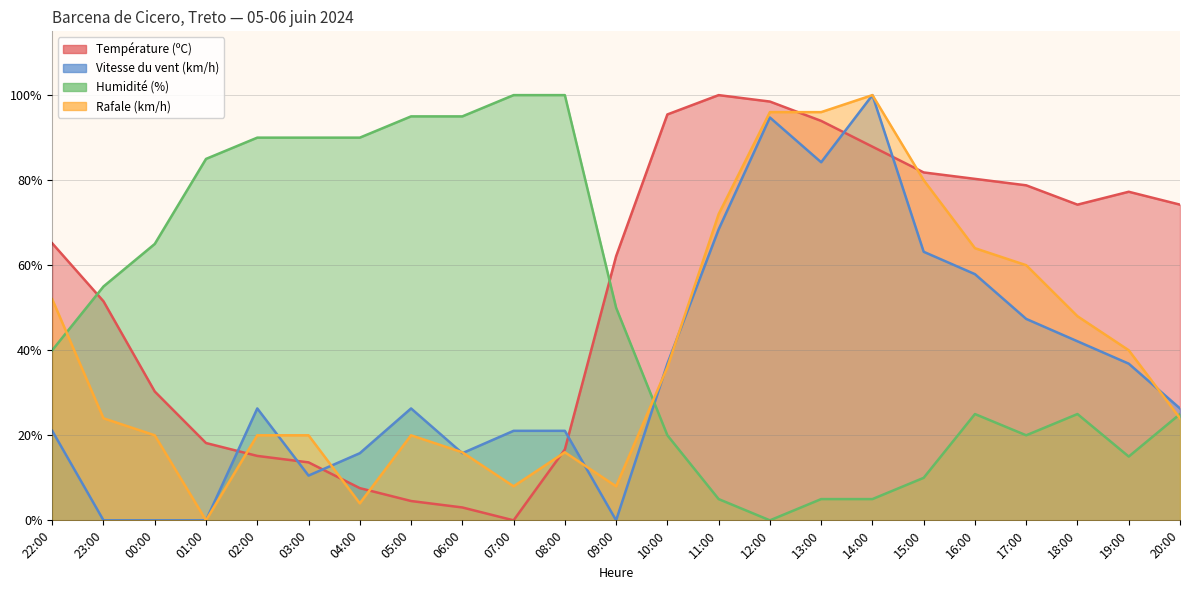

At which label does Rafale (km/h) first exceed 24?

22:00